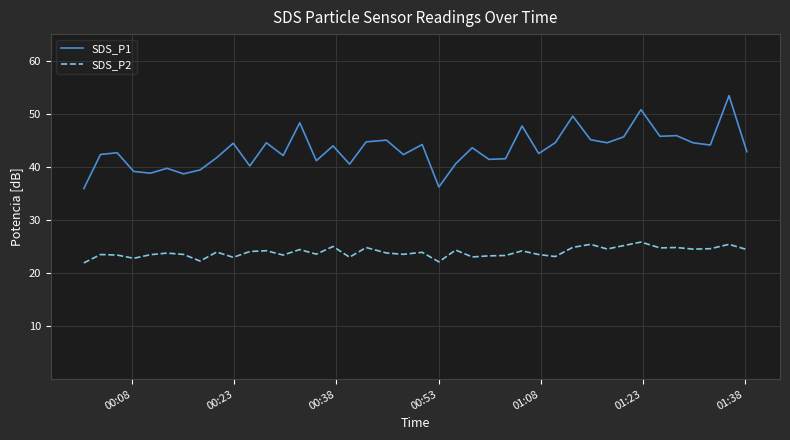

What is the maximum value for SDS_P1?

53.4